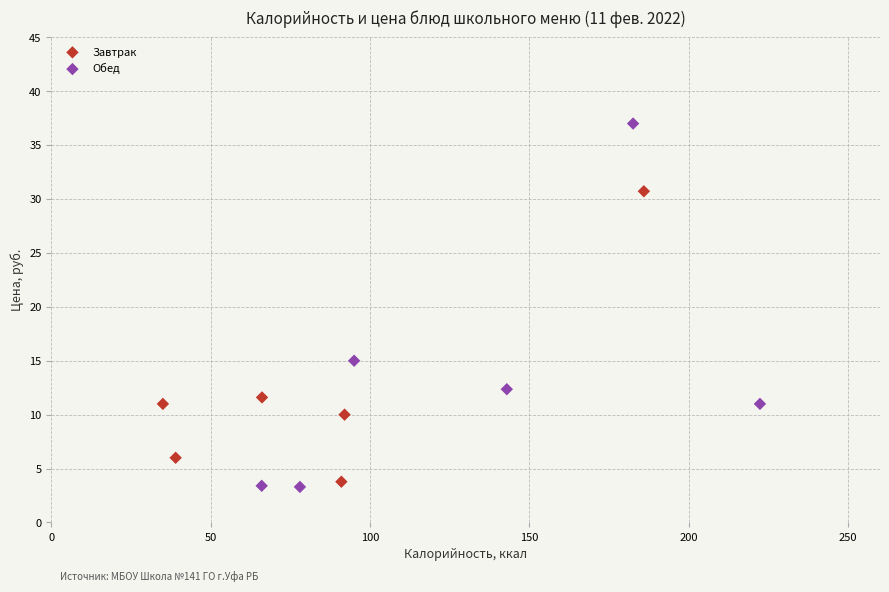

What are all the series names shown in the legend?

Завтрак, Обед